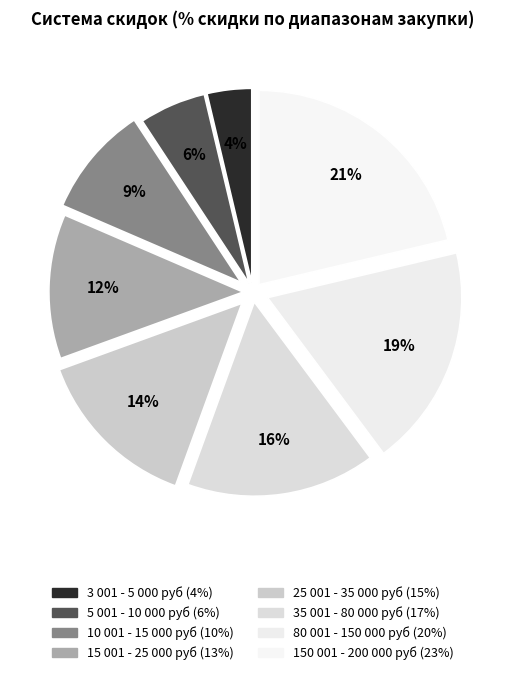

Rank the categories by value from lowest to highest.

3 001 - 5 000 руб, 5 0001 - 10 000 руб, 10 001 - 15 000 руб, 15 001 - 25 000 руб, 25 001 - 35 000 руб, 35 001 - 80 000 руб, 80 001 - 150 000 руб, 150 001 - 200 000 руб